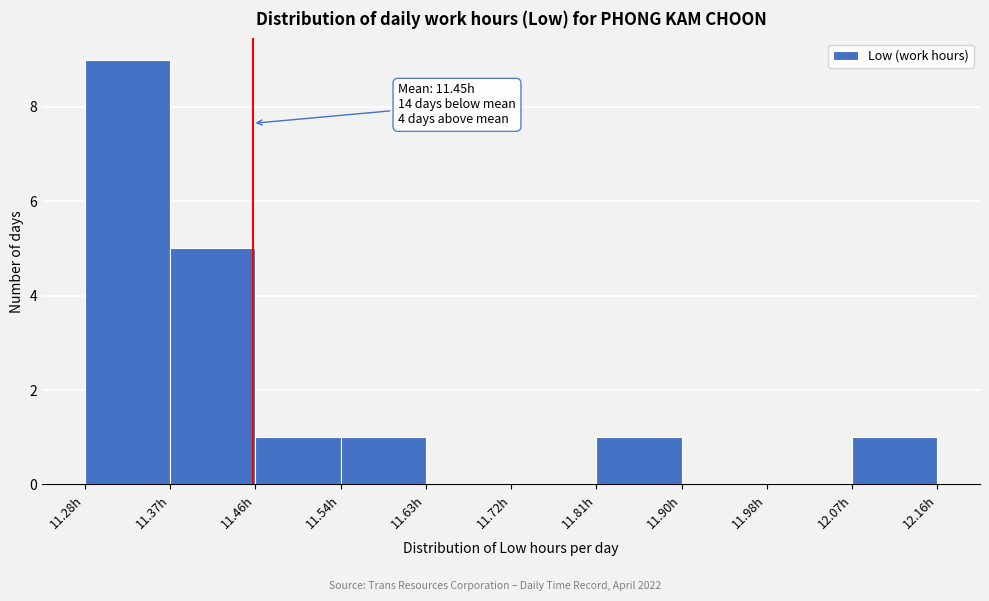

Over which range of the x-axis is the bar tallest?

11.280 to 11.368